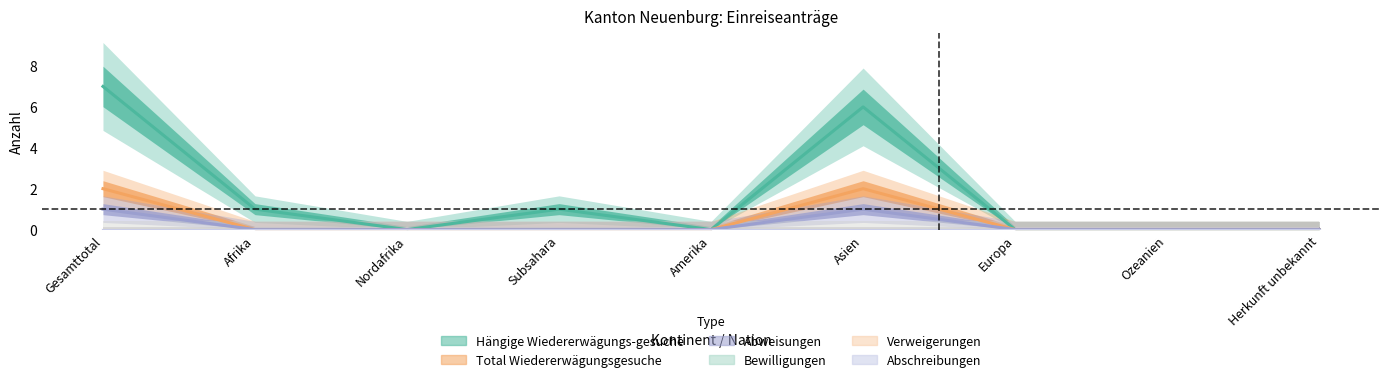

At which label does Total Wiedererwägungsgesuche reach its peak?

Gesamttotal